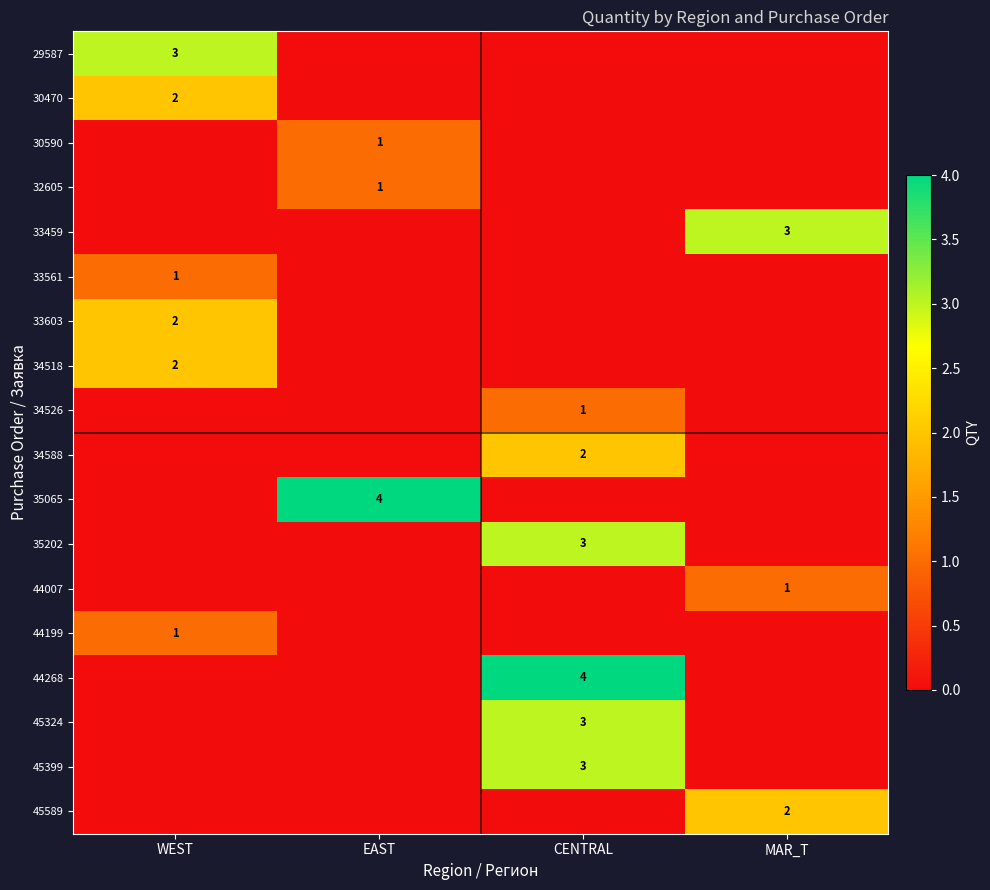

How many series are shown in this chart?

18